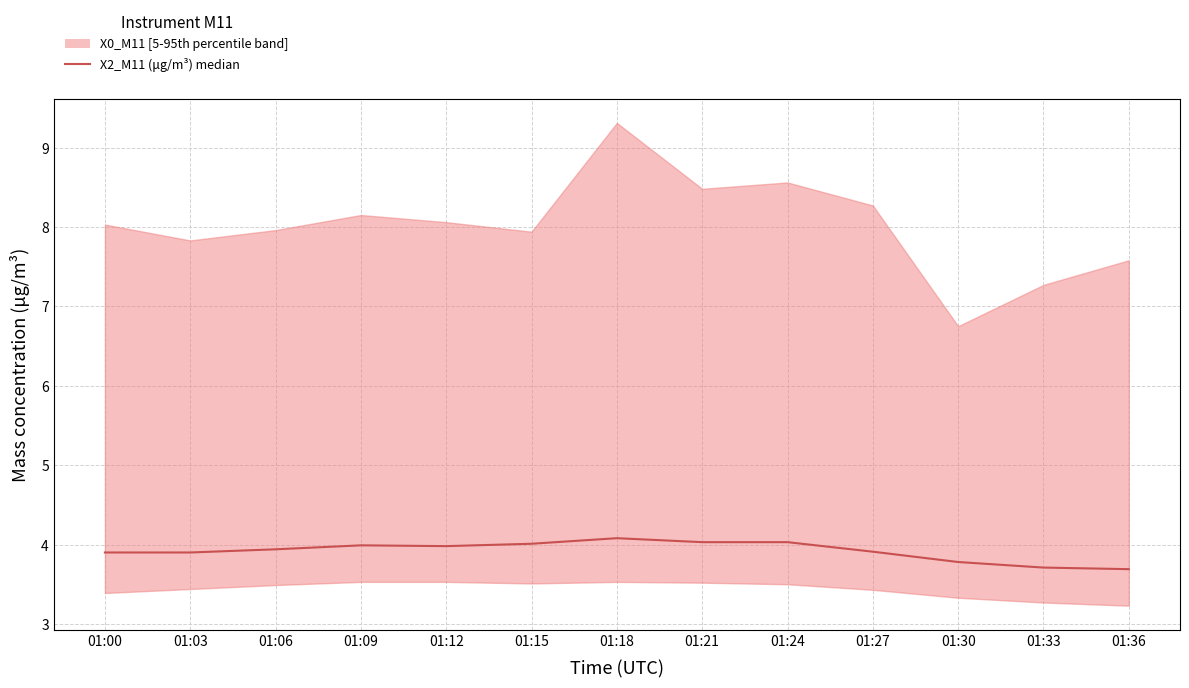

Rank the categories by value from highest to lowest.

01:18, 01:21, 01:24, 01:15, 01:09, 01:12, 01:06, 01:27, 01:00, 01:03, 01:30, 01:33, 01:36